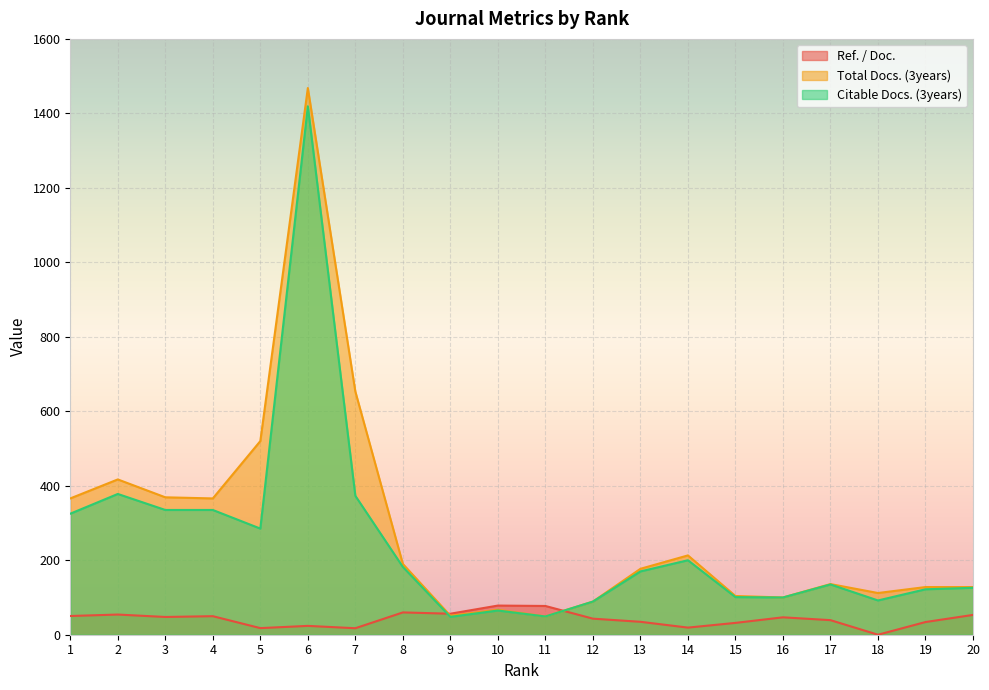

Reading left to right, extract all data points from this chart.

Ref. / Doc.: 50.3	54.2	47.7	49.8	17.8	23.7	17.4	59.9	56.4	78.3	77.2	43.1	34.7	19.1	31.8	46.7	39.1	0.0	34.1	53.2
Total Docs. (3years): 366.0	417.0	369.0	366.0	520.0	1468.0	653.0	190.0	51.0	67.0	49.0	89.0	177.0	213.0	104.0	100.0	136.0	112.0	128.0	128.0
Citable Docs. (3years): 325.0	378.0	335.0	335.0	285.0	1419.0	373.0	182.0	48.0	65.0	49.0	89.0	170.0	200.0	101.0	100.0	135.0	92.0	122.0	126.0